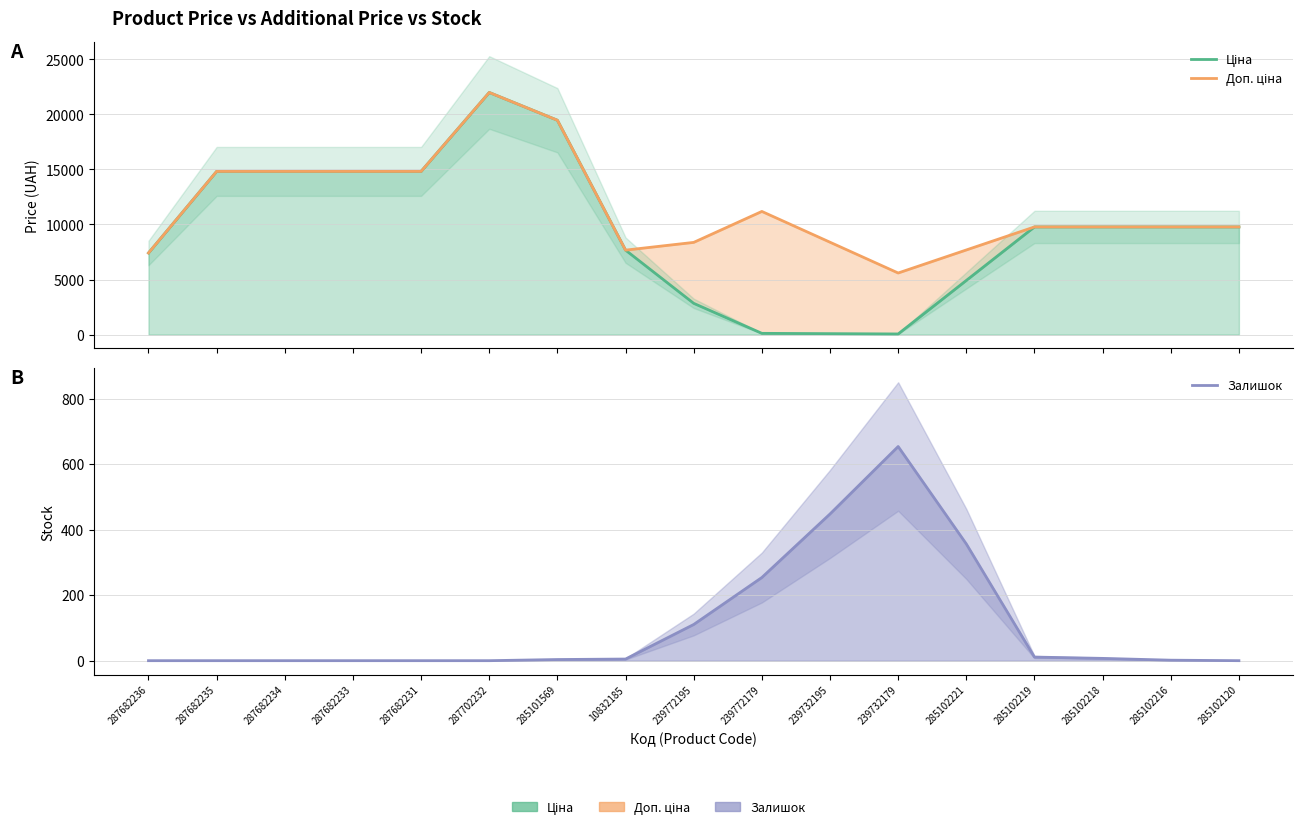

Read the Залишок value at 239772195.

110.5